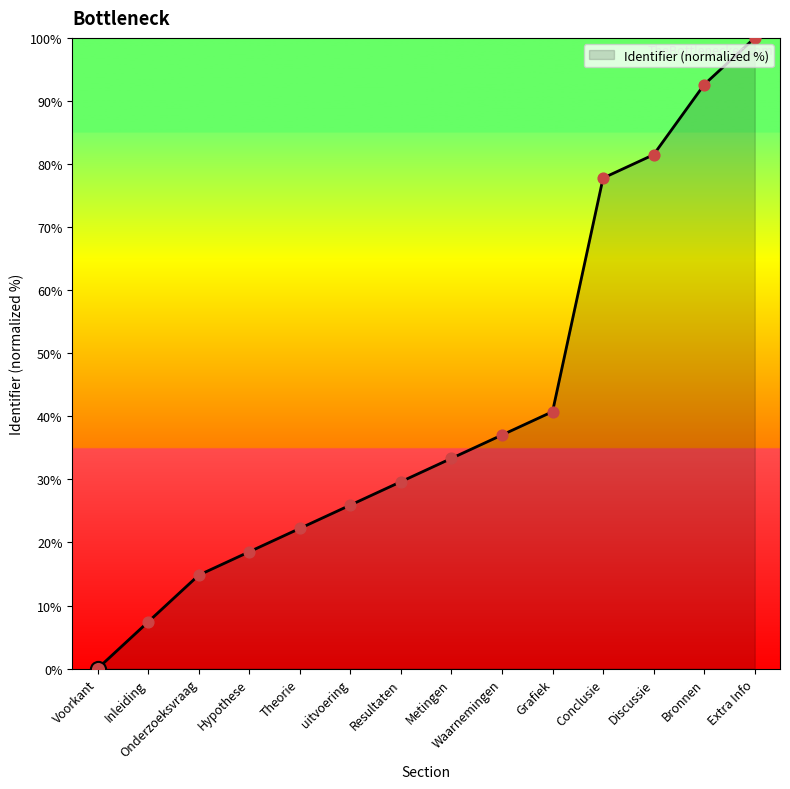

Between Onderzoeksvraag and Extra Info, which is larger?

Extra Info